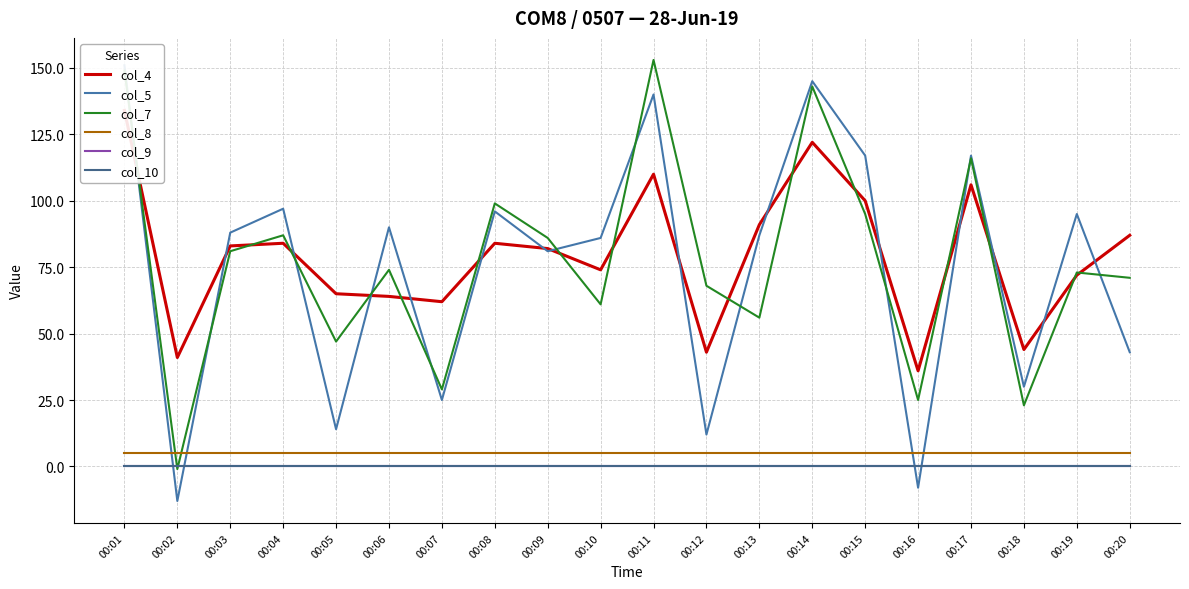

How many lines are shown in the chart?

6